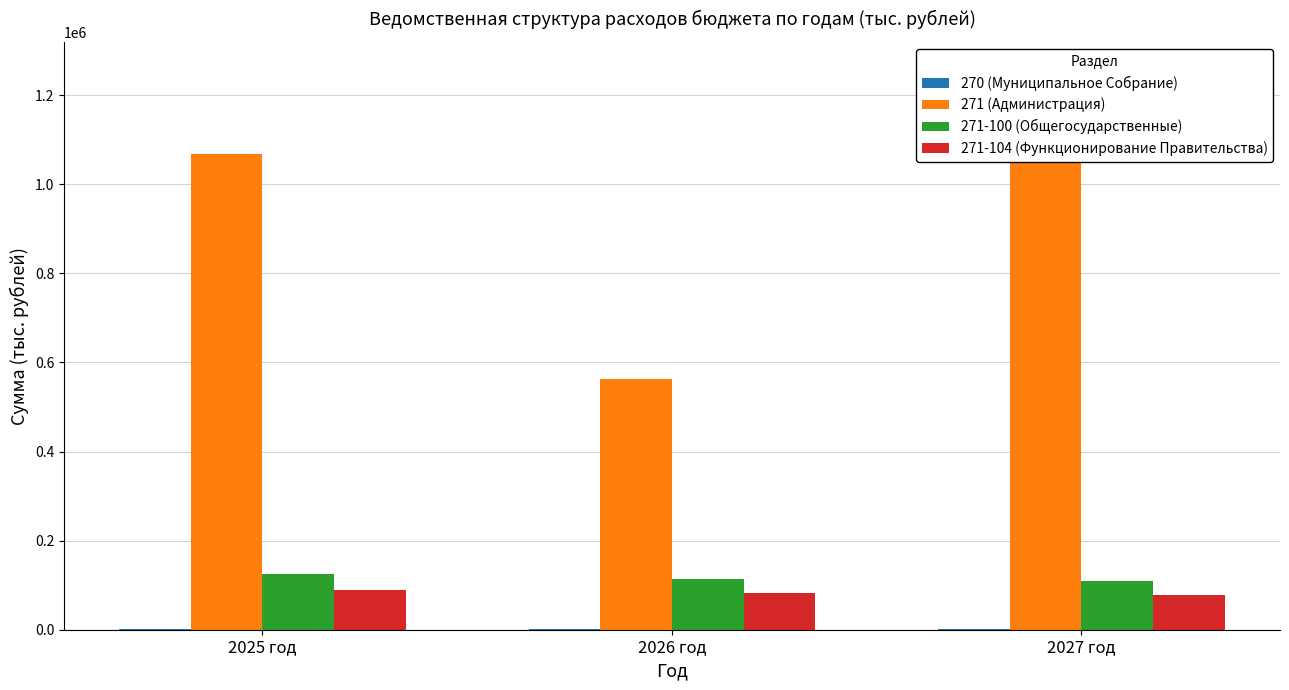

What is the label of the 3rd bar from the left?

2027 год